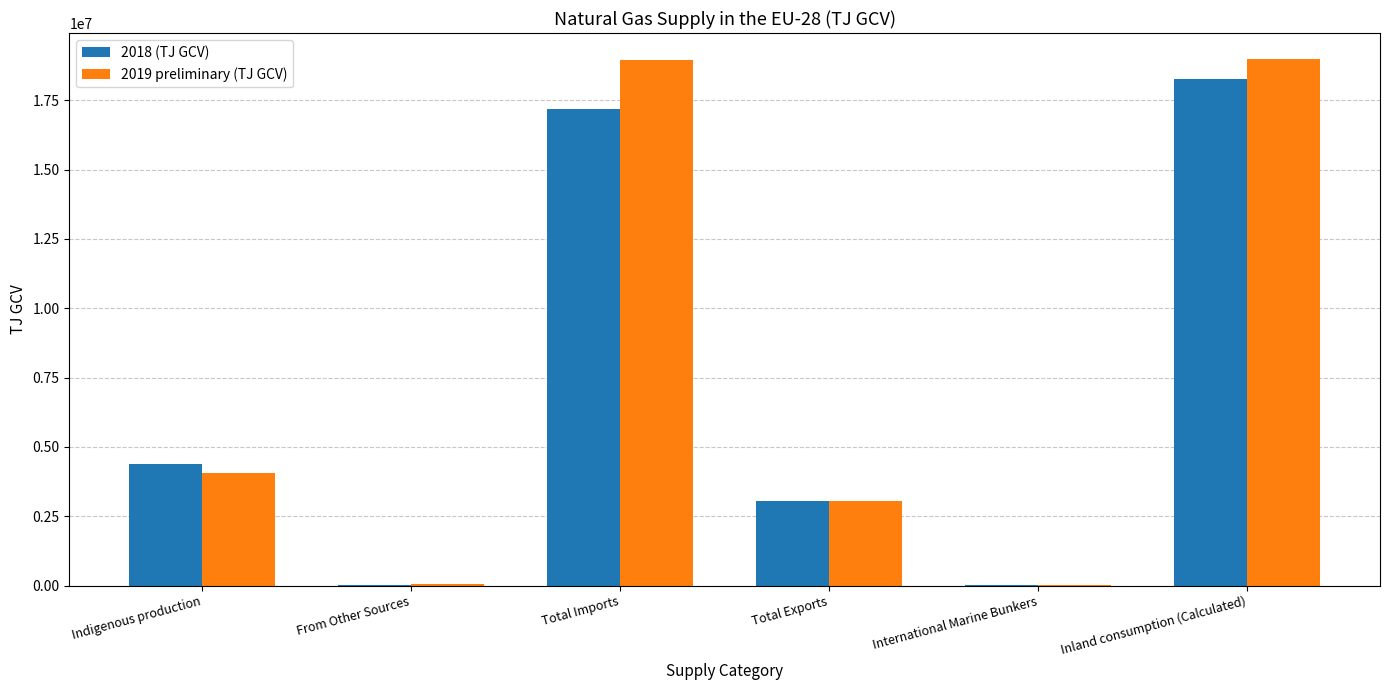

What is the approximate value of 2019 preliminary (TJ GCV) at Indigenous production?

4043498.5